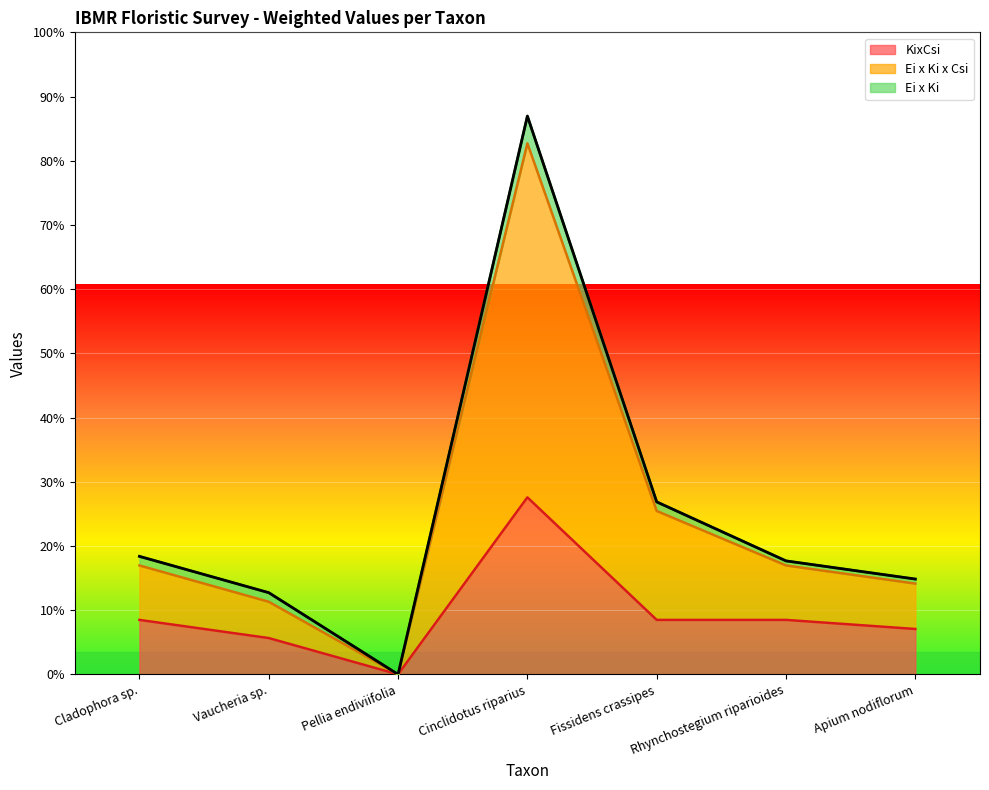

What are all the series names shown in the legend?

KixCsi, Ei x Ki x Csi, Ei x Ki